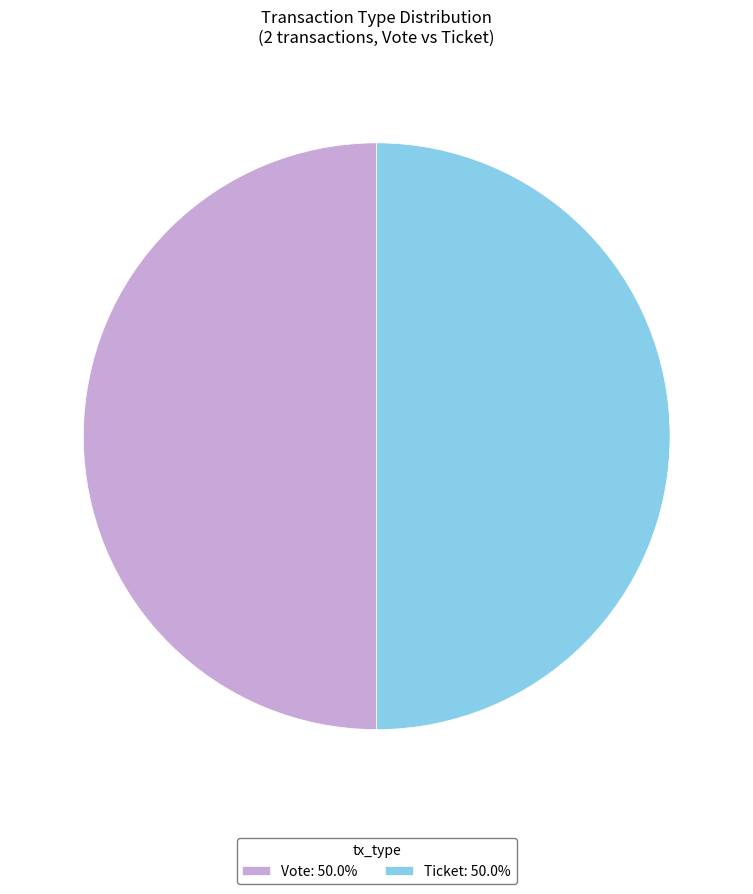

Approximately how many times larger is the value at Ticket: 50.0% compared to Vote: 50.0%?

1.0